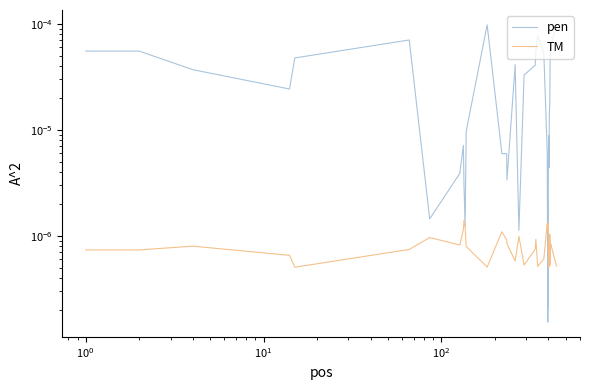

How many data points does each series have?

40